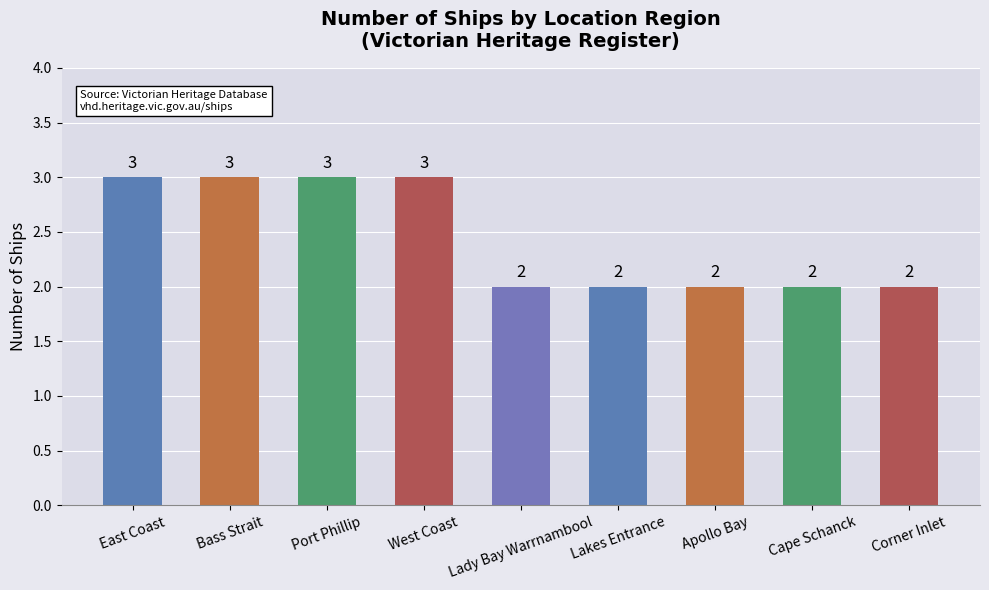

Which has a higher value, West Coast or Lady Bay Warrnambool?

West Coast